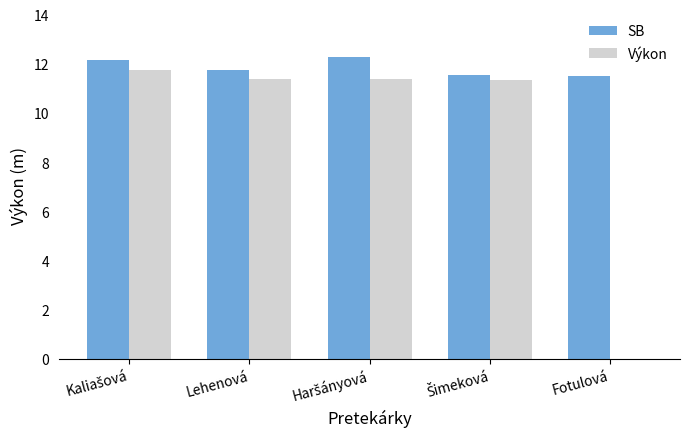

Is it true that Výkon equals 0.0 at Fotulová?

True